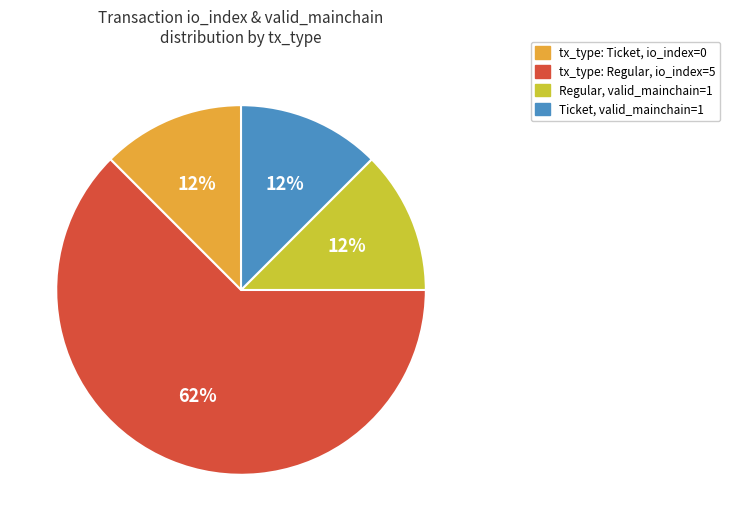

Is it true that tx_type: Regular, io_index=5 is 62% of the pie?

True